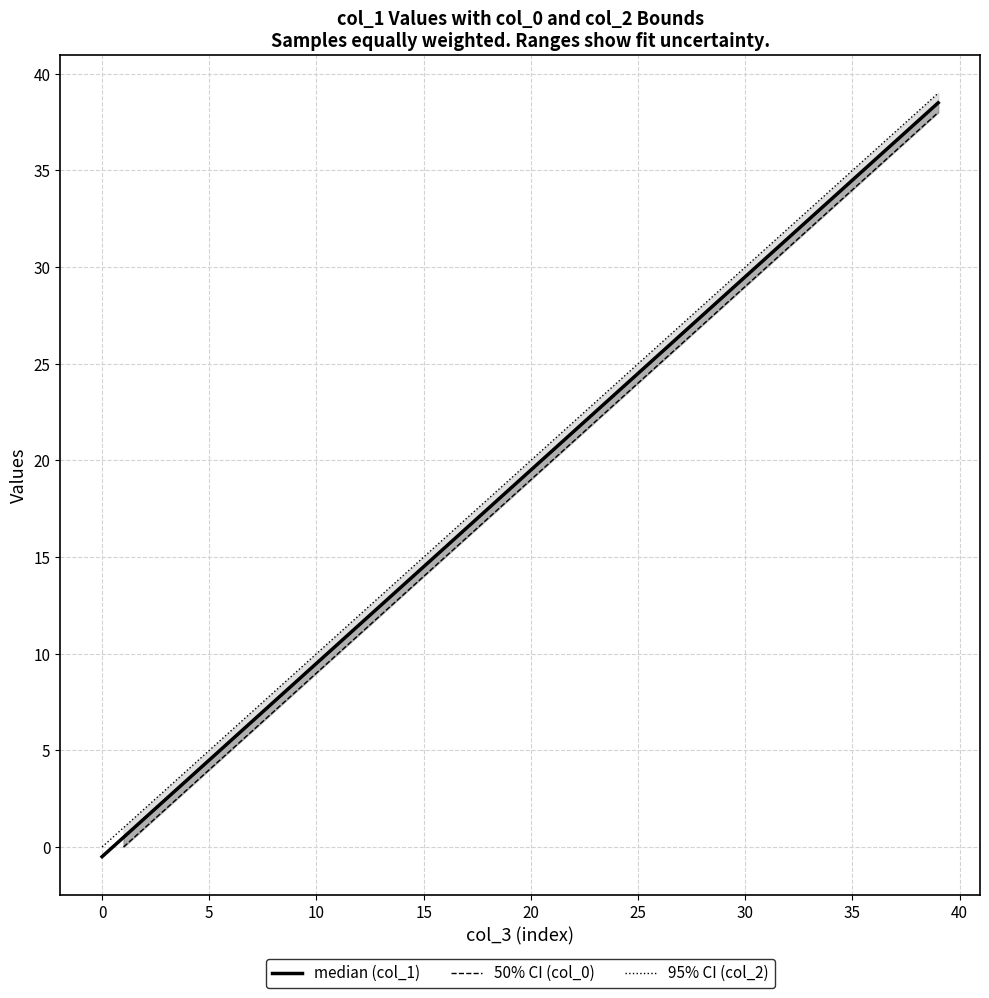

True or false: col_2 (upper) has a value of 35.0 at 35.

True